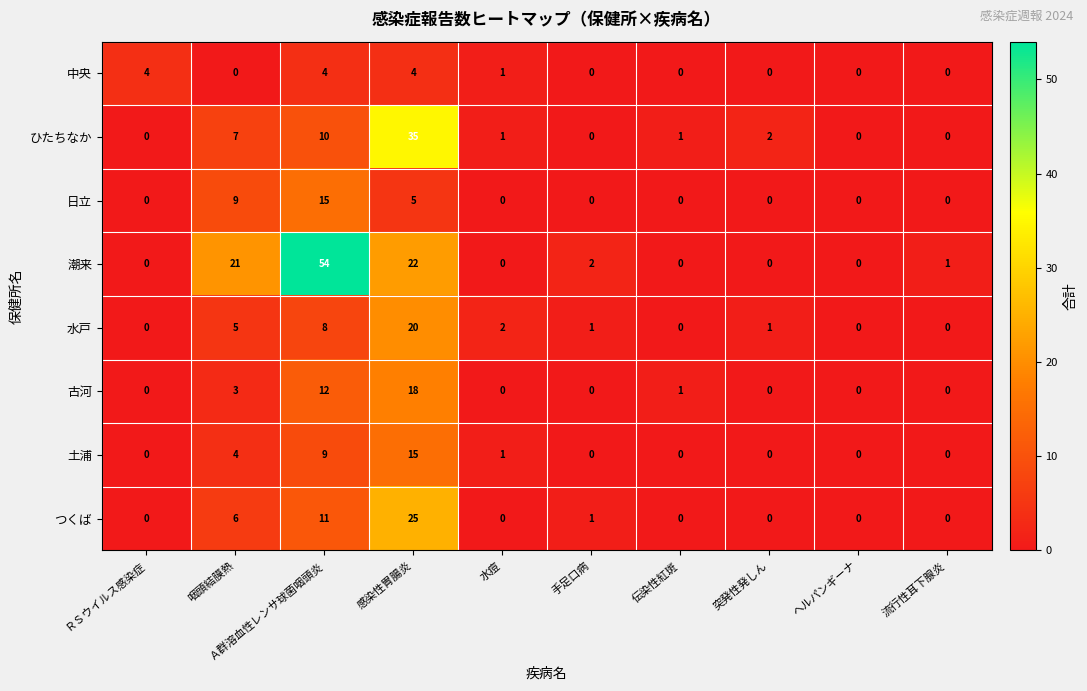

True or false: 古河 has a value of 18 at 感染性胃腸炎.

True